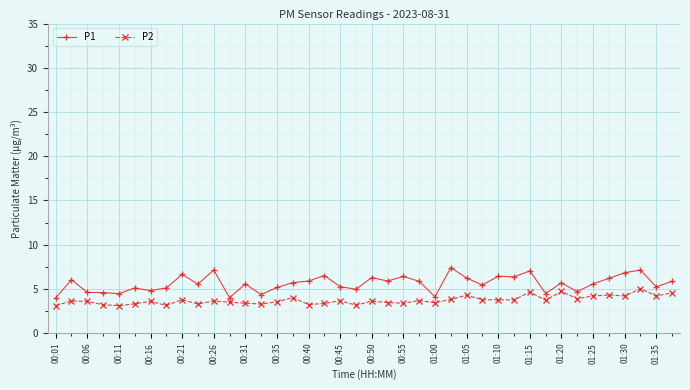

What is the sum of all P2 values?

148.6